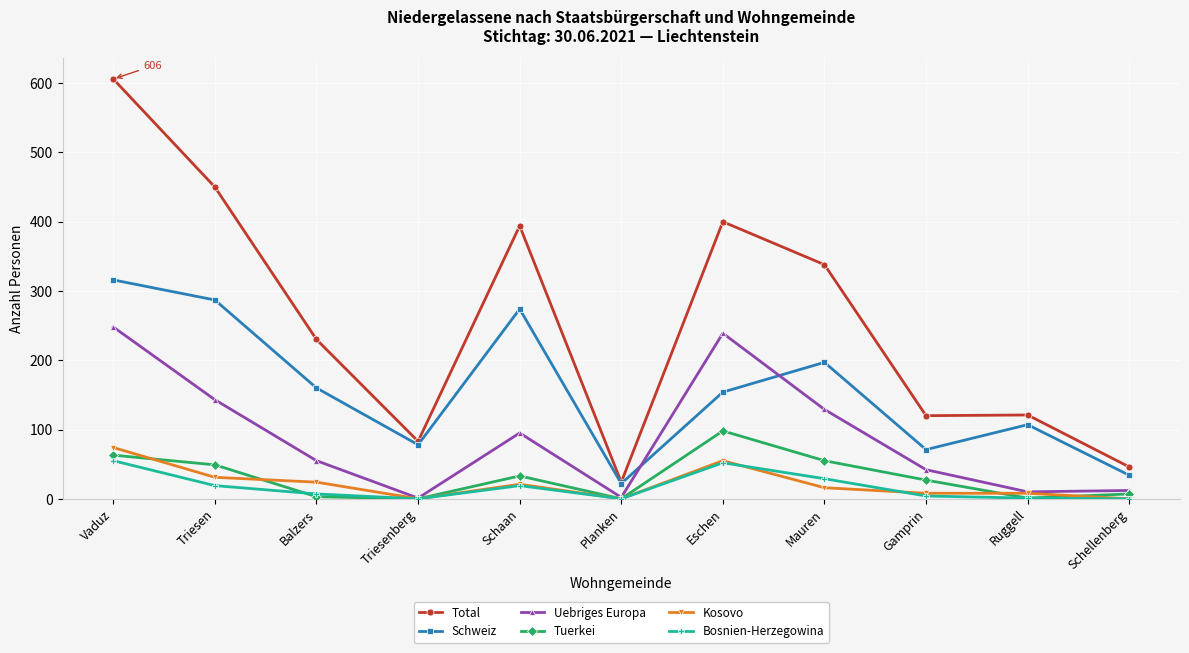

What is the spread (max minus min) of values at Planken?

24